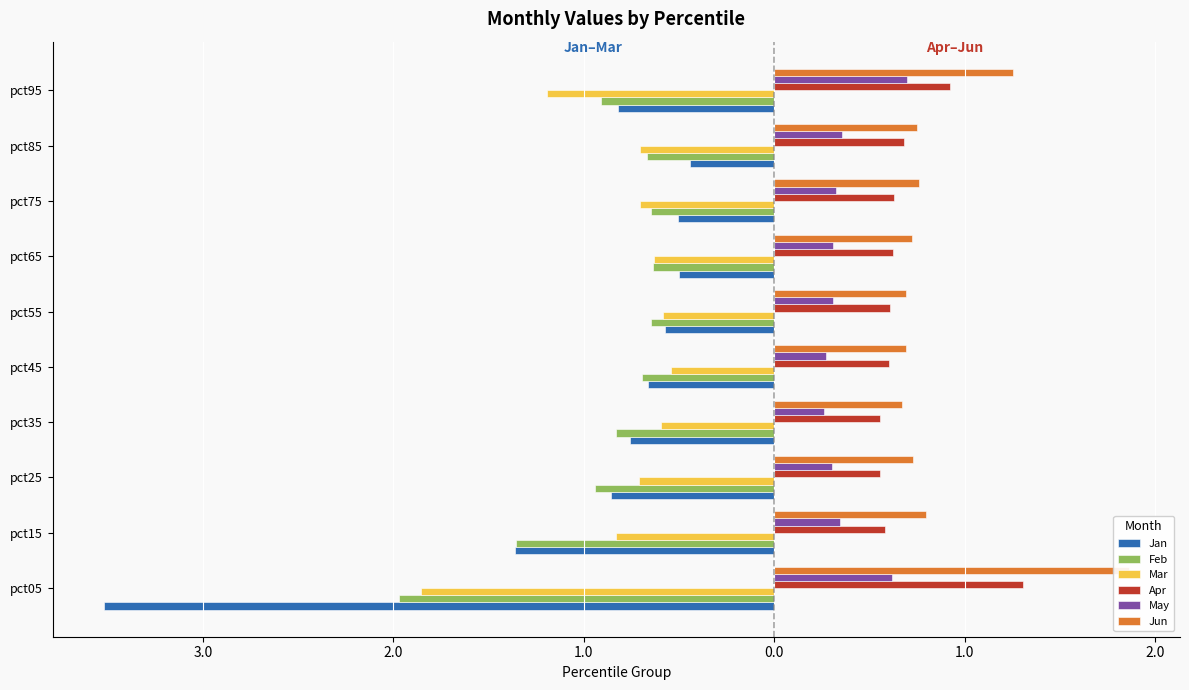

How many groups of bars are there?

10